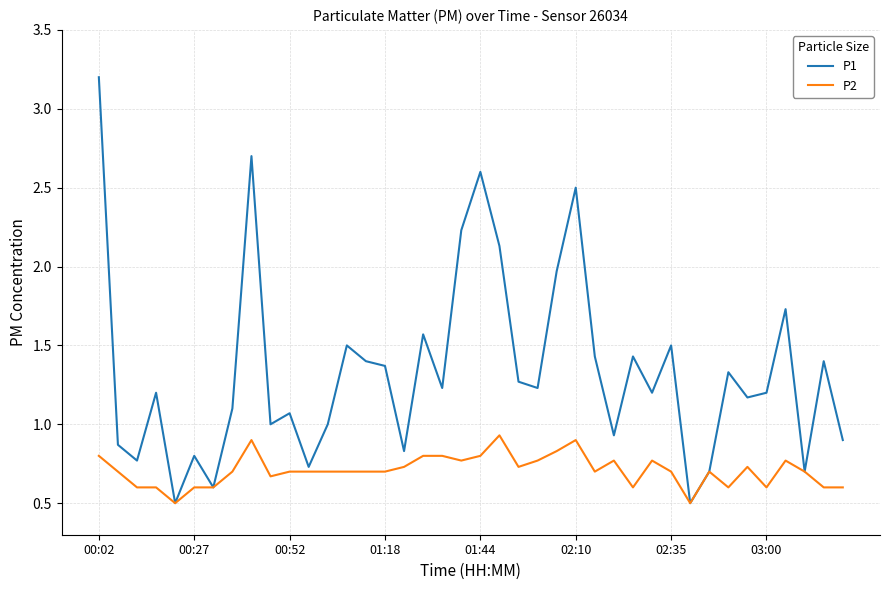

Which series has the widest spread of values?

P1